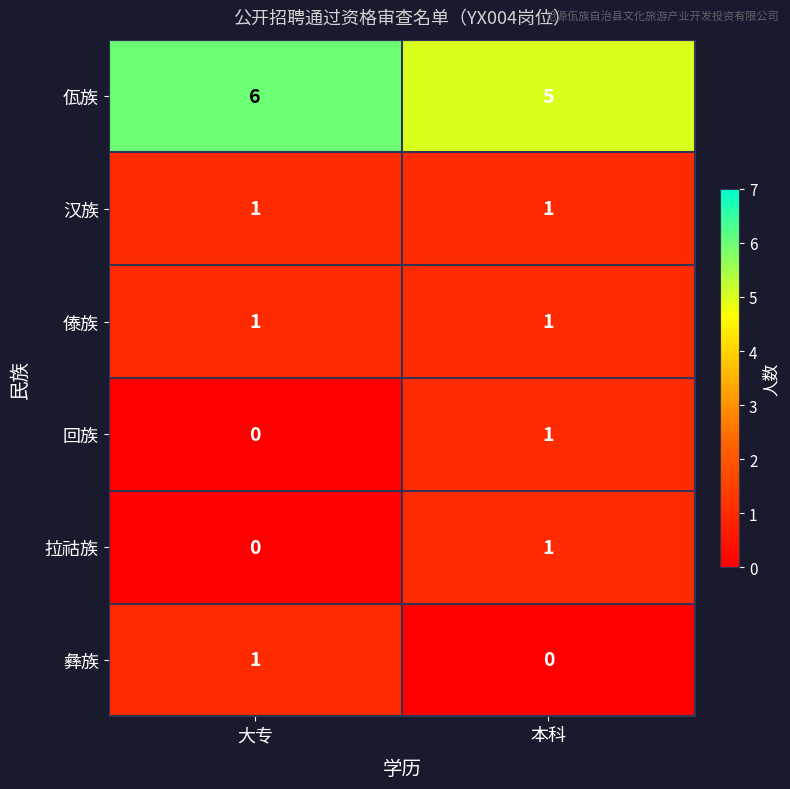

The 傣族 series shows 2 at 大专. True or false?

False